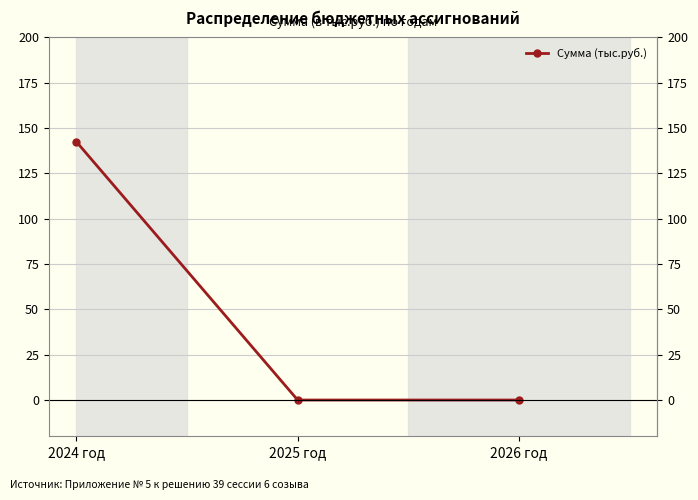

What is the label of the 3rd point from the right?

2024 год